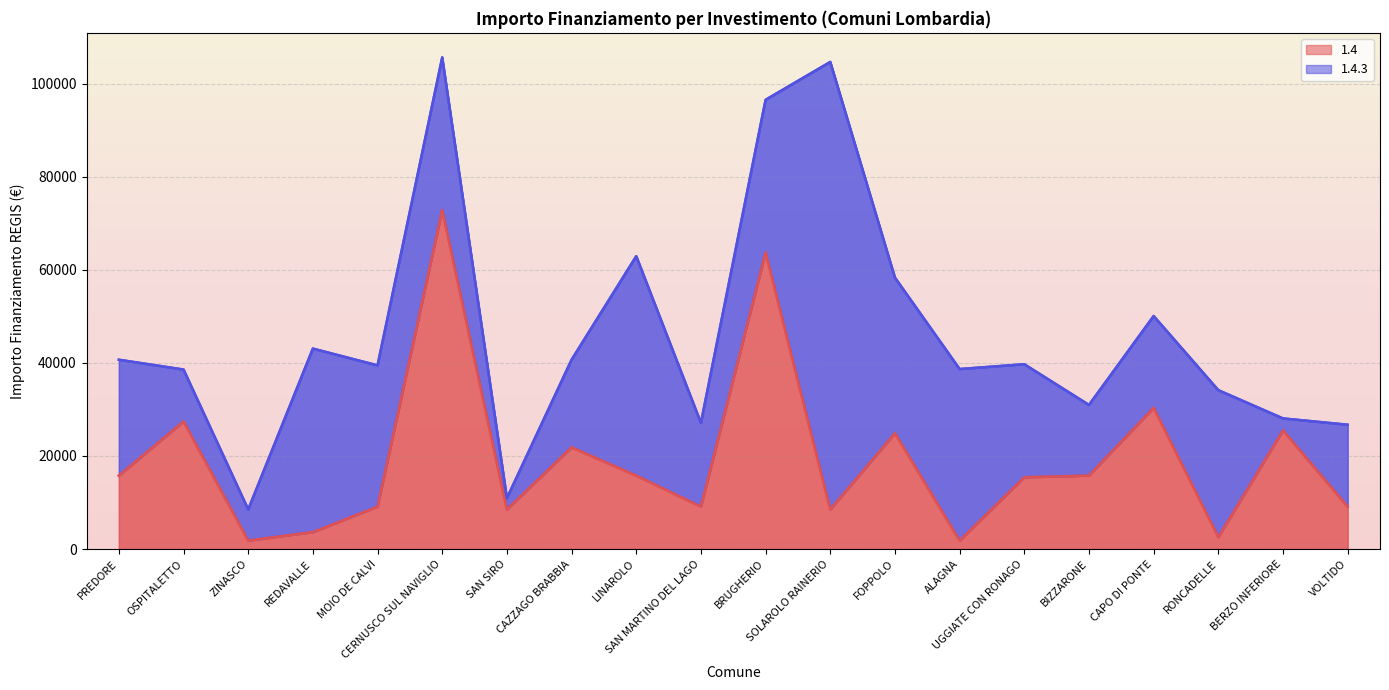

How many interior local valleys (lower than both neighbors) does the data have?

6